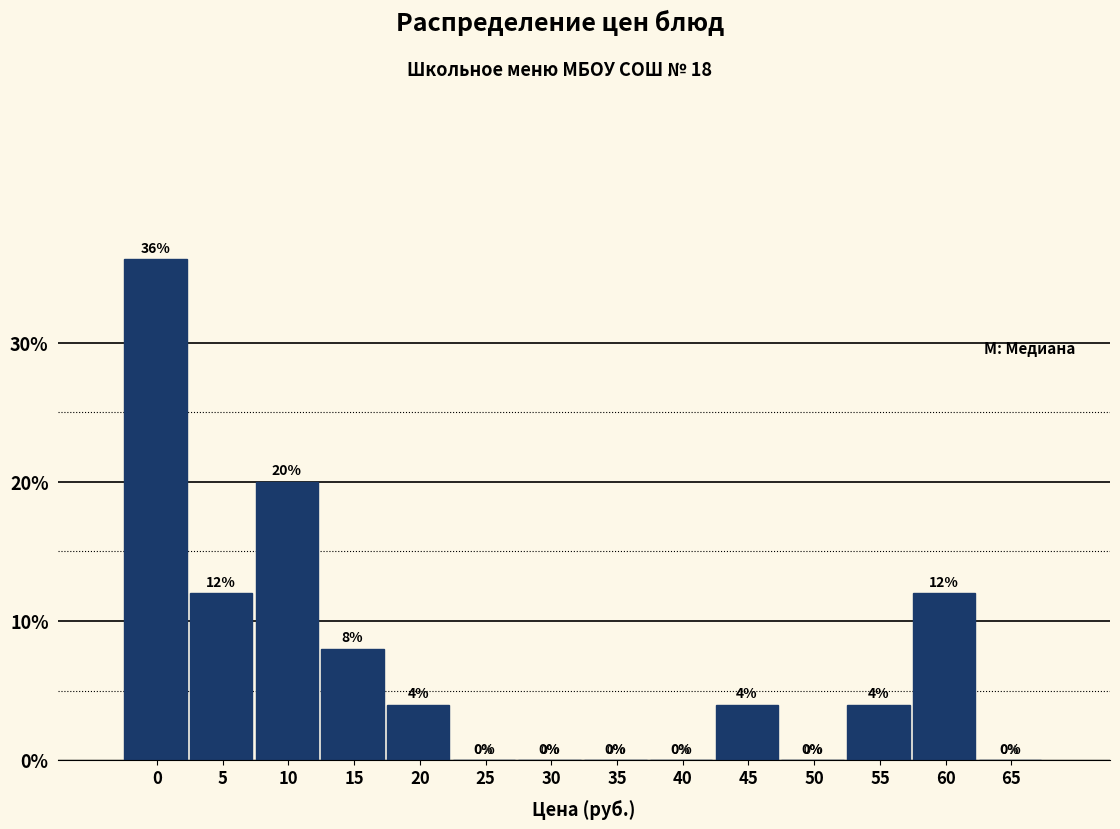

Reading right to left, transcribe all the data shown in this chart.

65=0	60=12	55=4	50=0	45=4	40=0	35=0	30=0	25=0	20=4	15=8	10=20	5=12	0=36